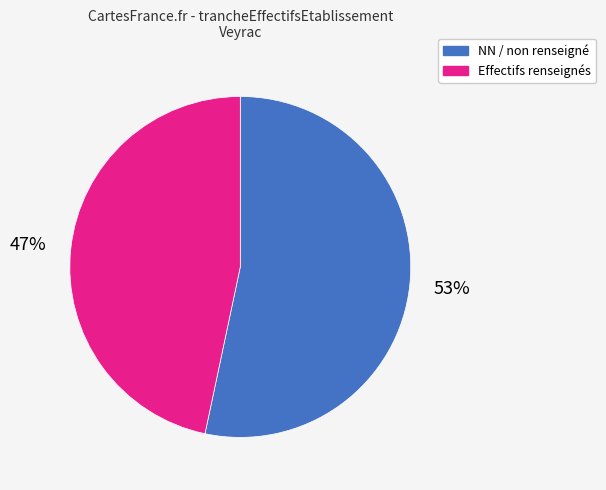

Is the sum of Effectifs renseignés and NN / non renseigné greater than half?

Yes